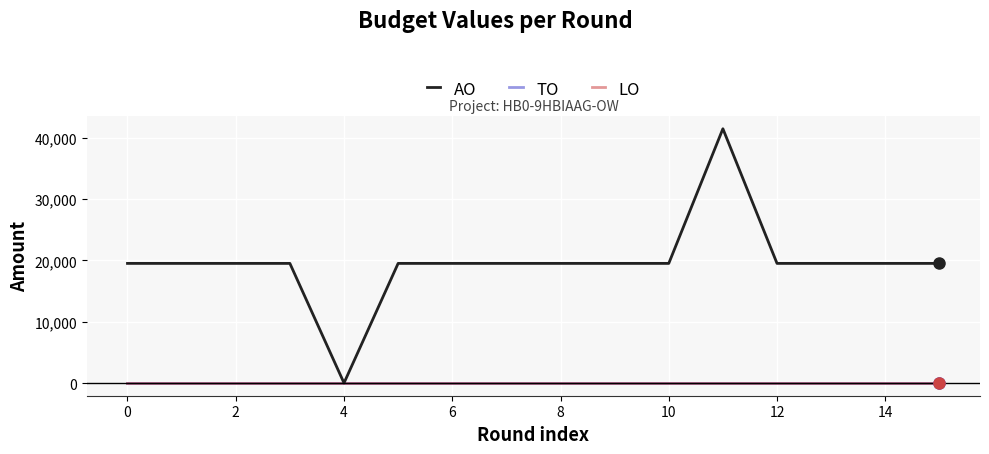

True or false: LO and AO intersect in this chart.

False